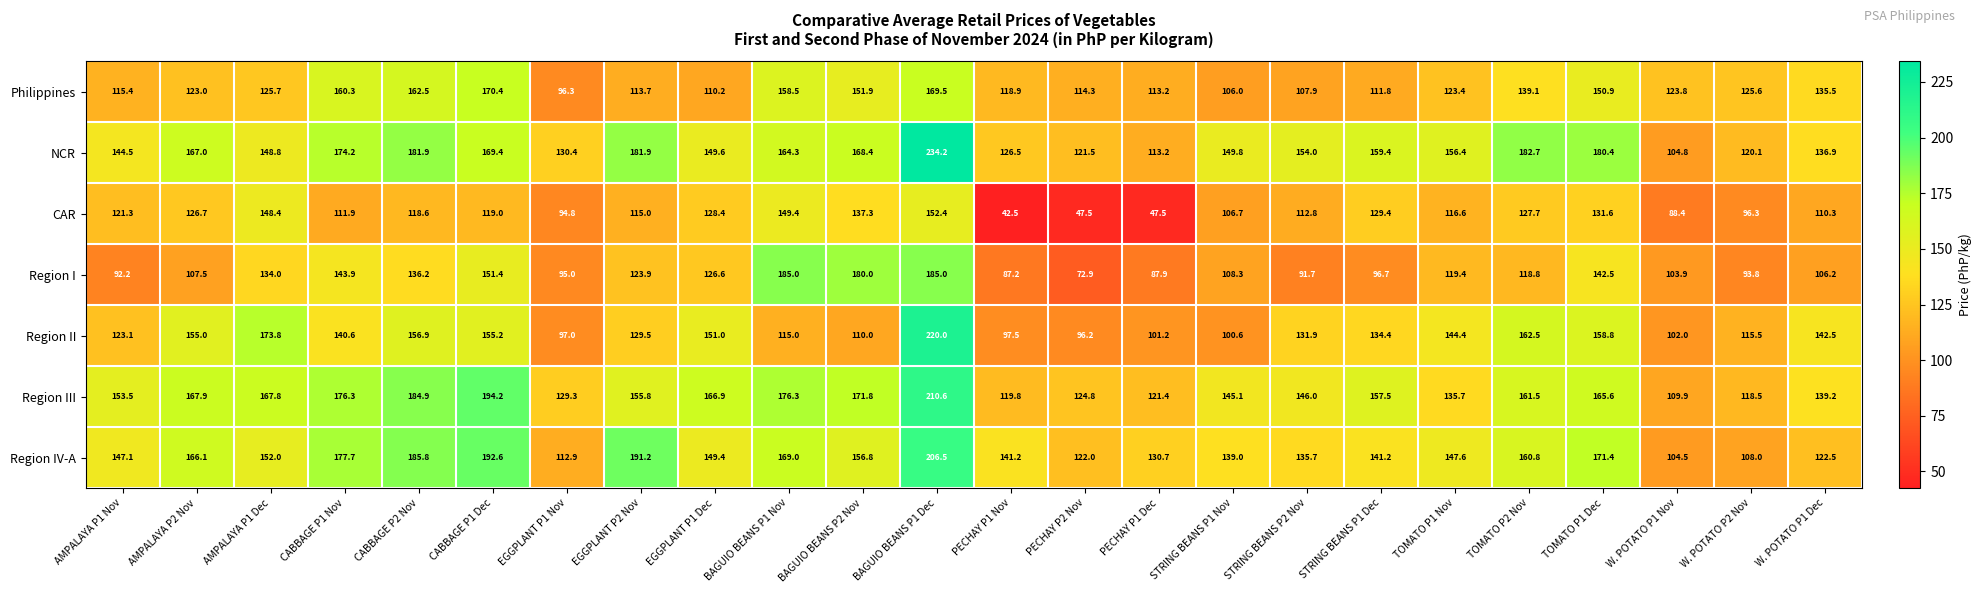

What is the sum of all NCR values?

3720.3